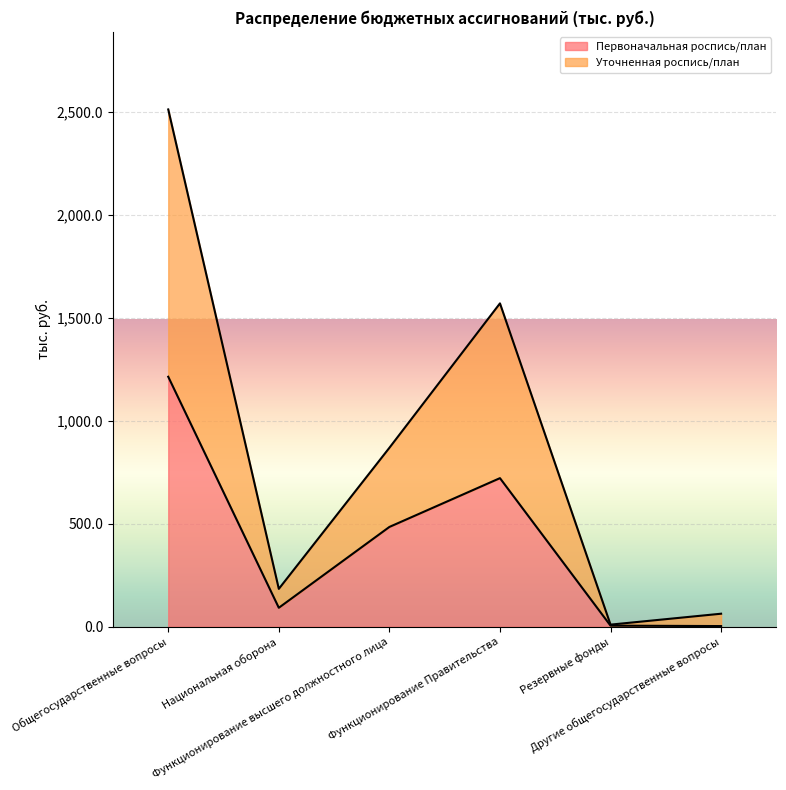

At which label does Уточненная роспись/план first exceed 868?

Общегосударственные вопросы